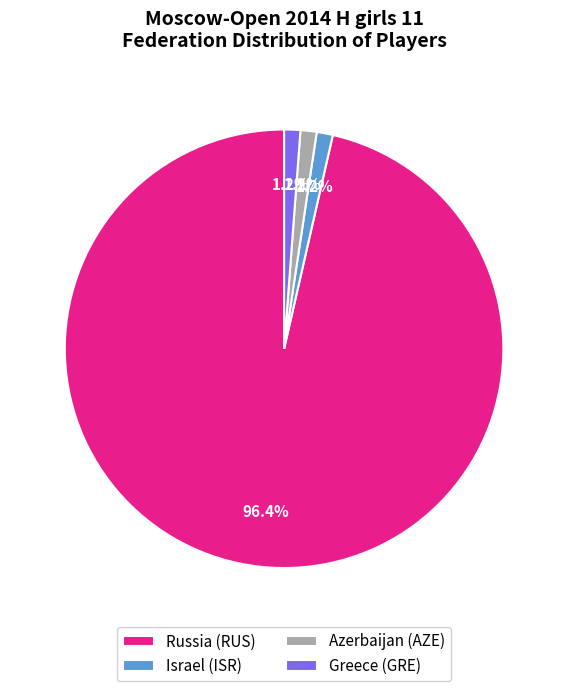

Does any single category account for the majority?

Yes